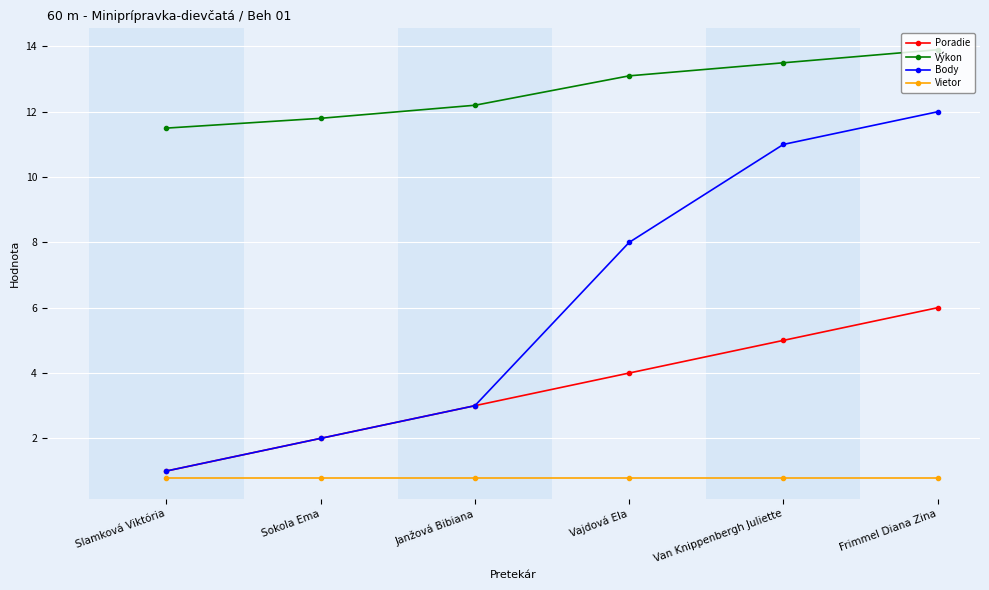

How many lines are shown in the chart?

4